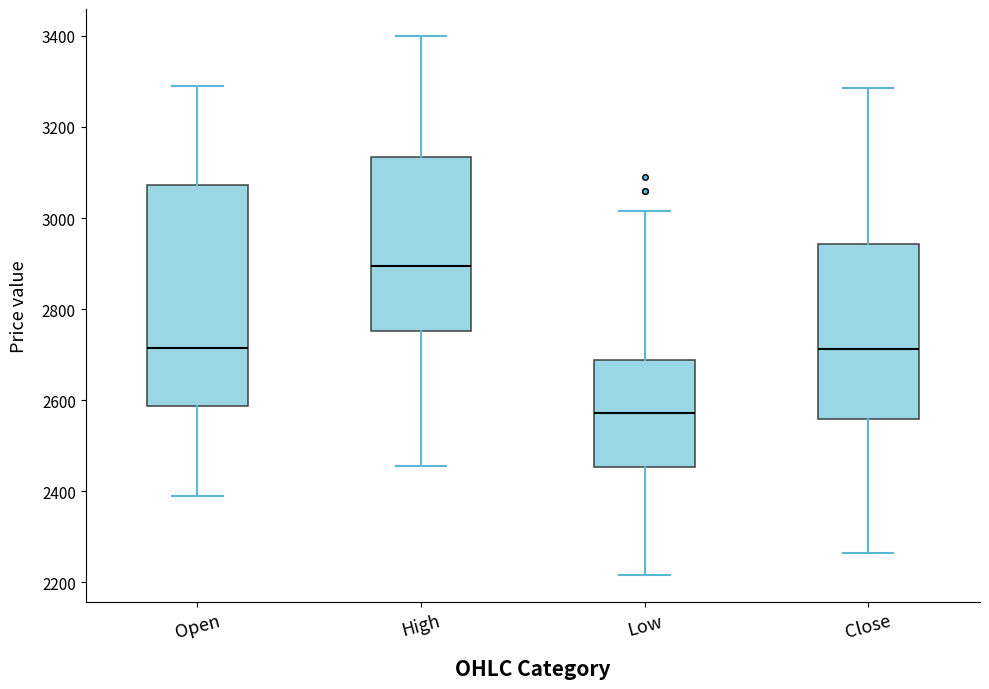

Reading left to right, read every box against the y-axis: the position of its median line, the range the box covers, and the ends of its whiskers. The values are not printed on the chart, so give them approximately, as read against the axis.

Open: median 2720, box 2580 to 3080, whiskers 2400 to 3300
High: median 2900, box 2760 to 3140, whiskers 2460 to 3400
Low: median 2580, box 2460 to 2680, whiskers 2220 to 3020
Close: median 2720, box 2560 to 2940, whiskers 2260 to 3280